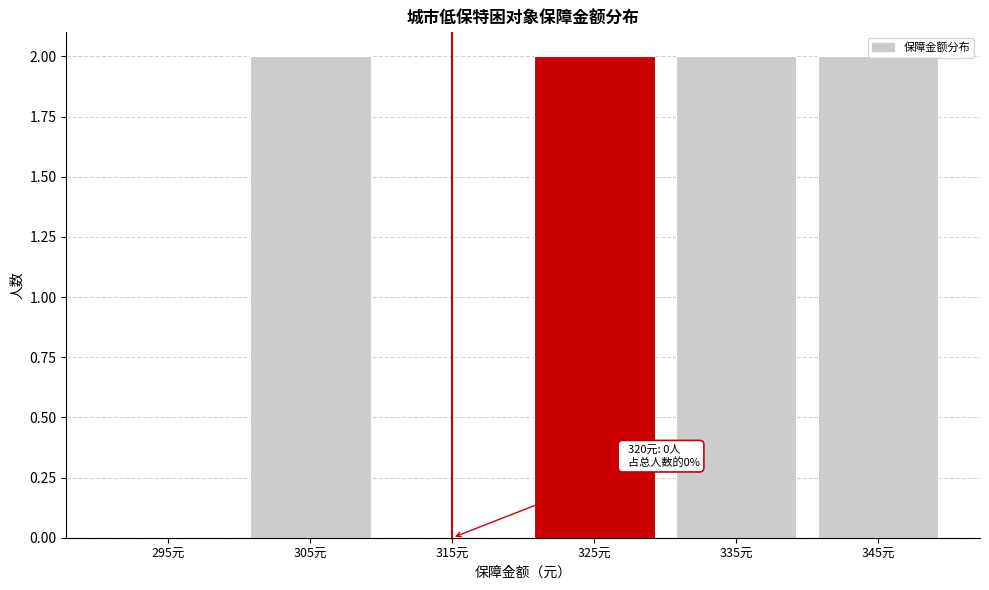

What is the change in value from 295元 to 305元?

+2